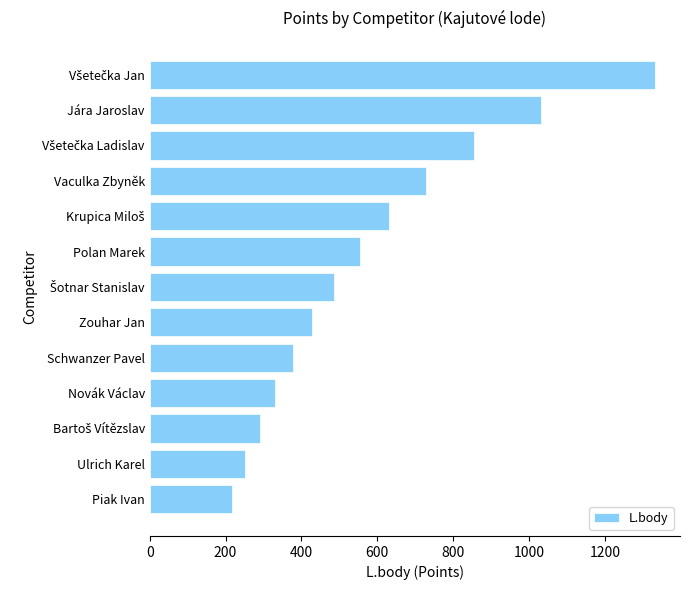

What is the minimum value shown in the chart?

218